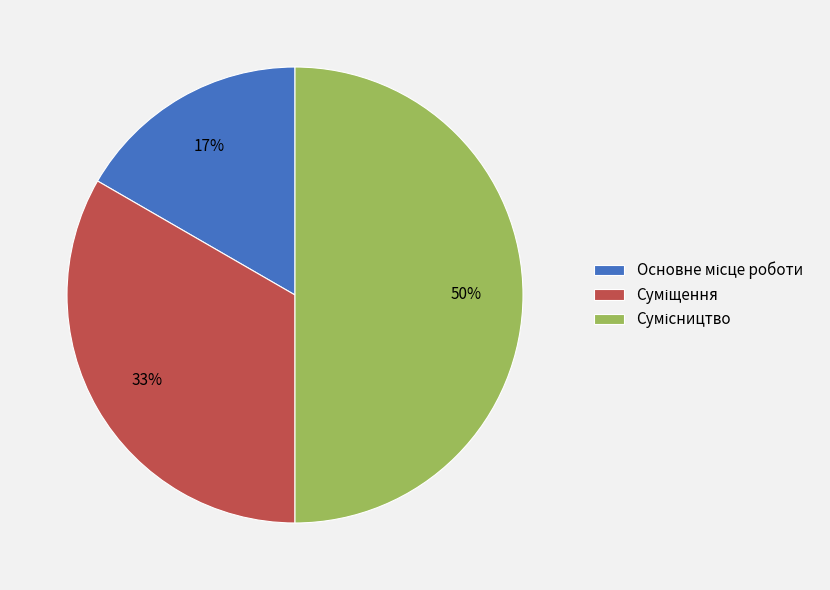

To the nearest percent, what is the average slice percentage?

33%